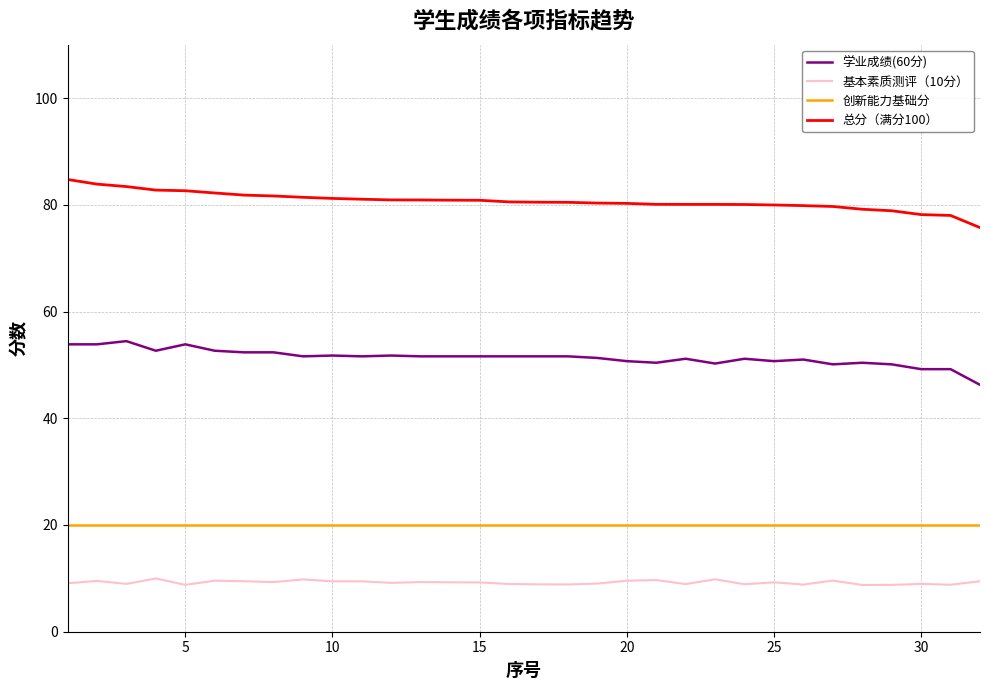

Rank the series by their maximum value, from lowest to highest.

基本素质测评（10分）, 创新能力基础分, 学业成绩(60分), 总分（满分100）